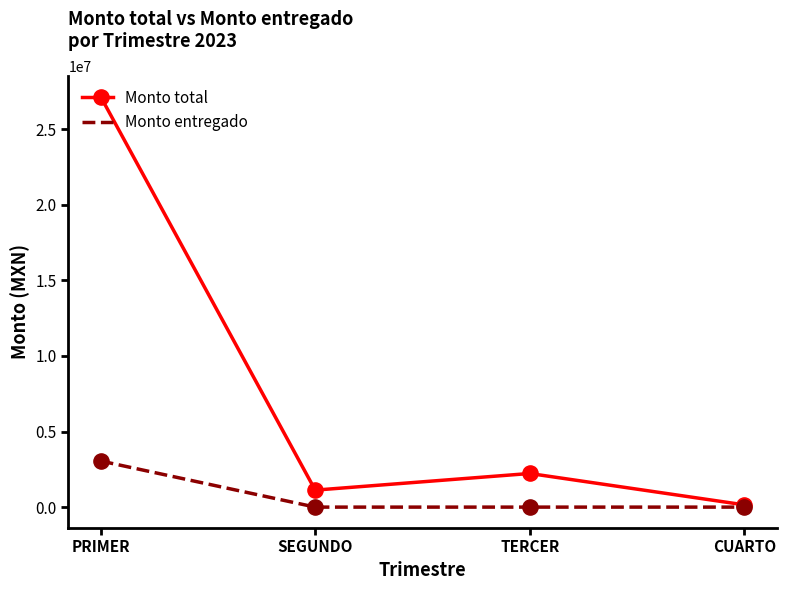

Which series changed the most between PRIMER and SEGUNDO?

Monto total